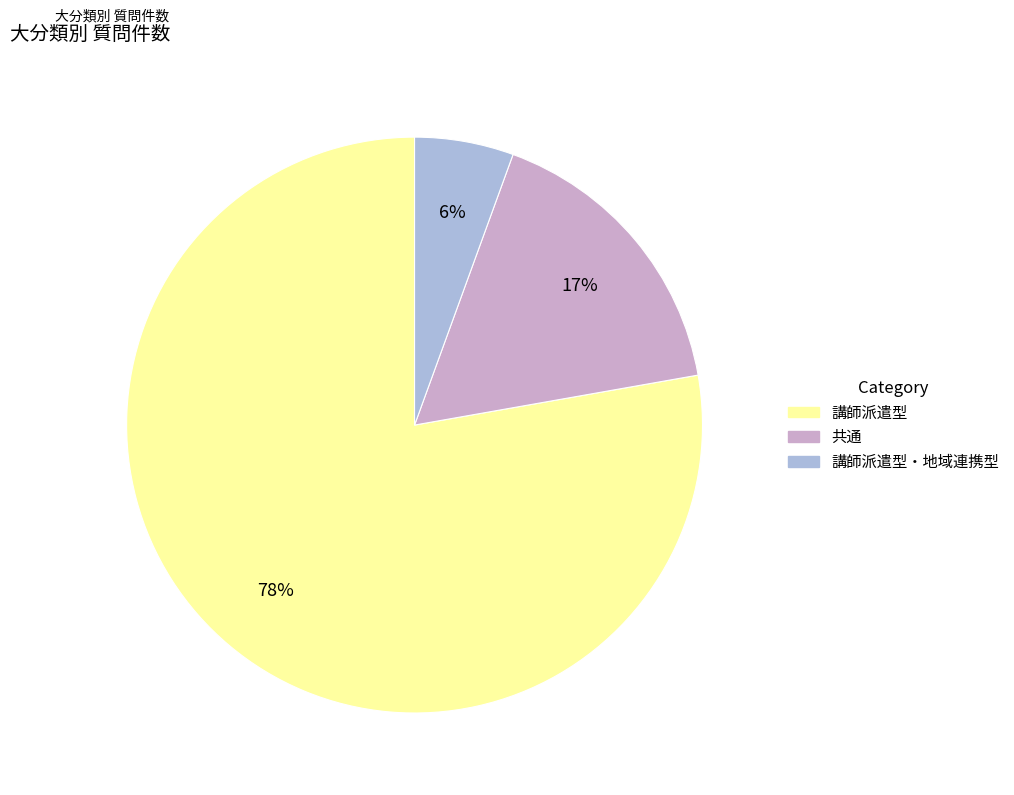

Is there a majority slice in this chart?

Yes